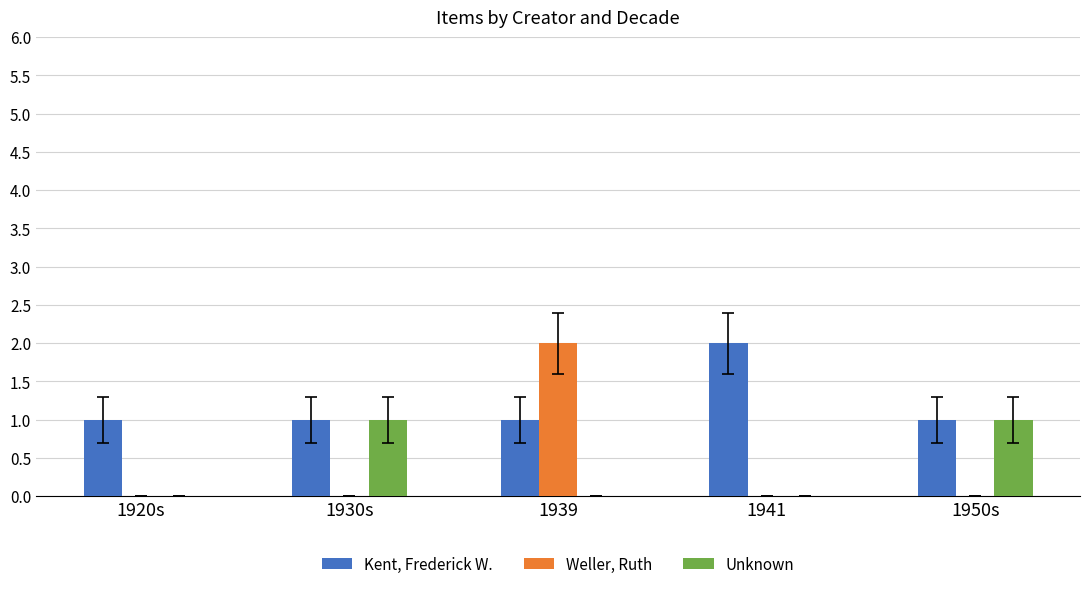

At which category is the sum across all series the highest?

1939